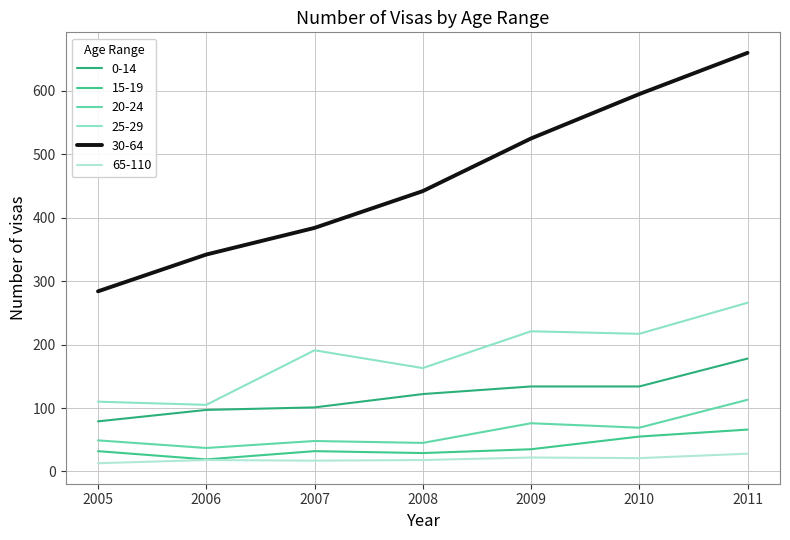

Does the chart have visible grid lines?

Yes